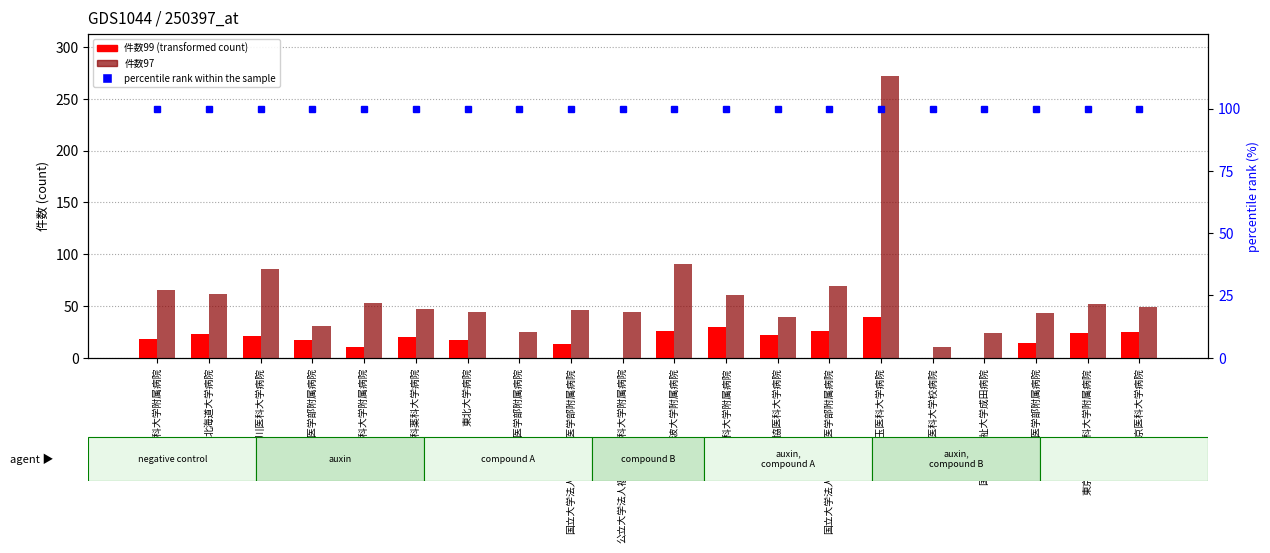

What is the label of the 8th bar from the left?

秋田大学医学部附属病院